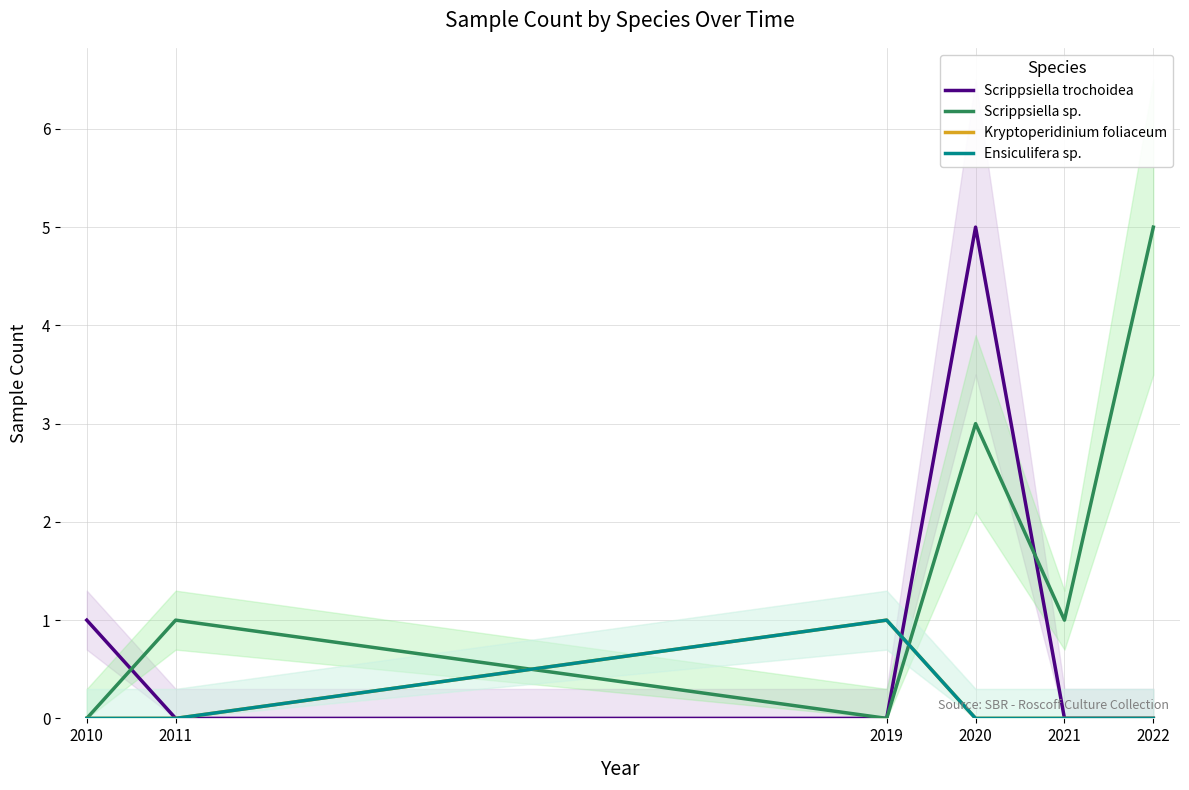

The value of Ensiculifera sp. at 2011 is 0. True or false?

True